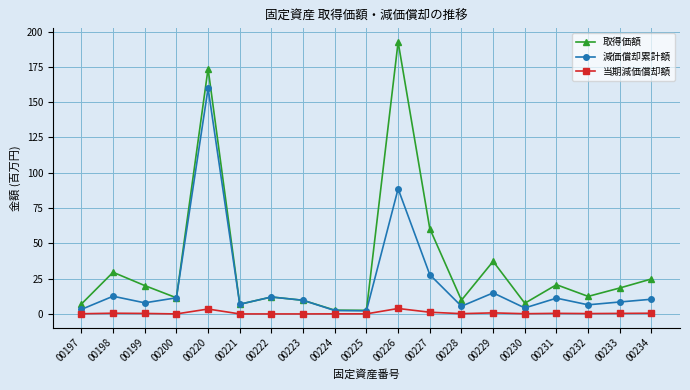

What is the difference between the maximum and minimum values in the 取得価額 series?

190.2